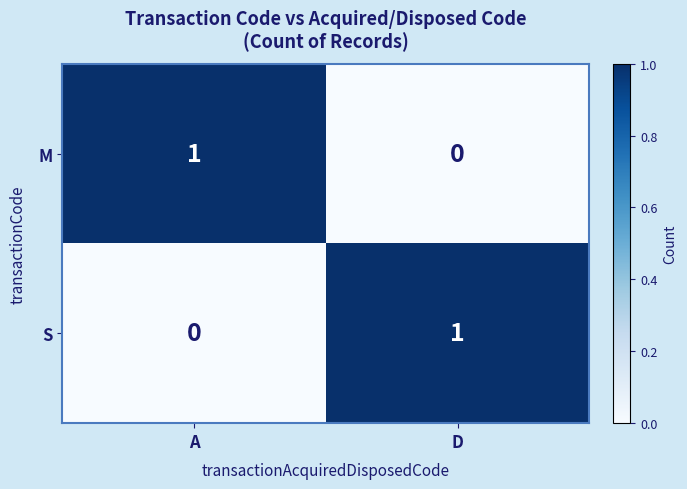

Which category has the highest value in the S series?

D